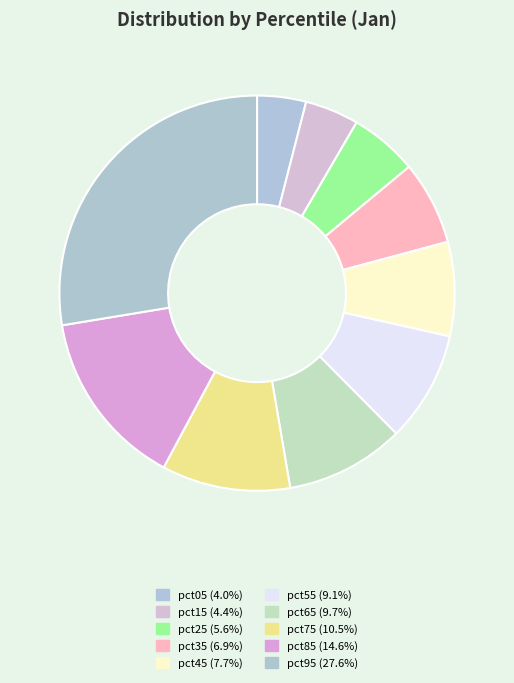

How many slices are in this pie chart?

10